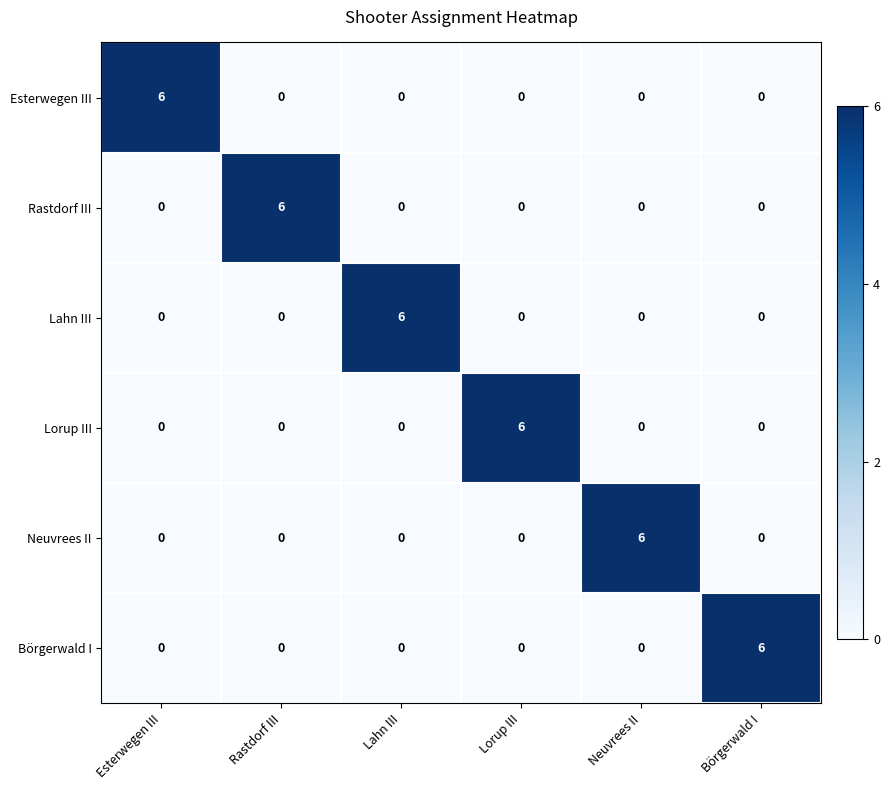

Which category has the highest value in the Lorup III series?

Lorup III